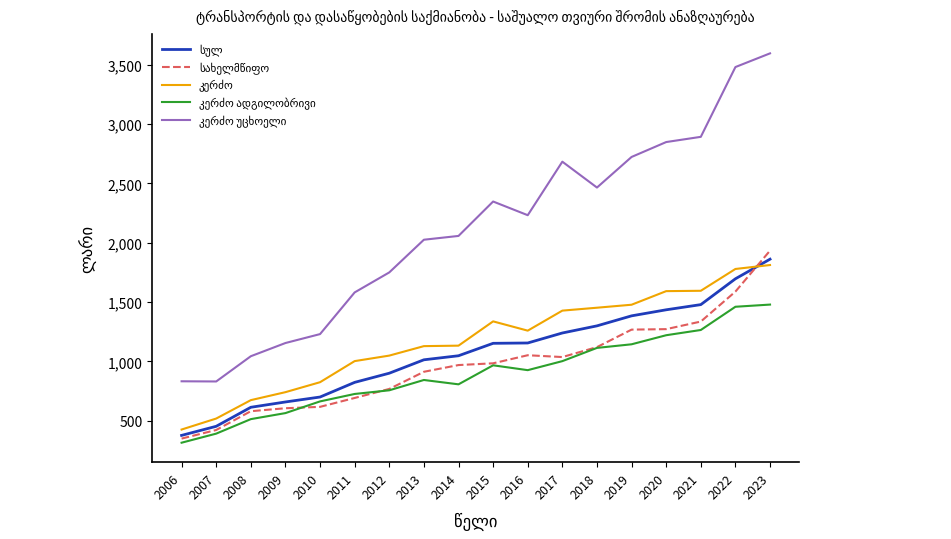

At which category is the sum across all series the highest?

2023